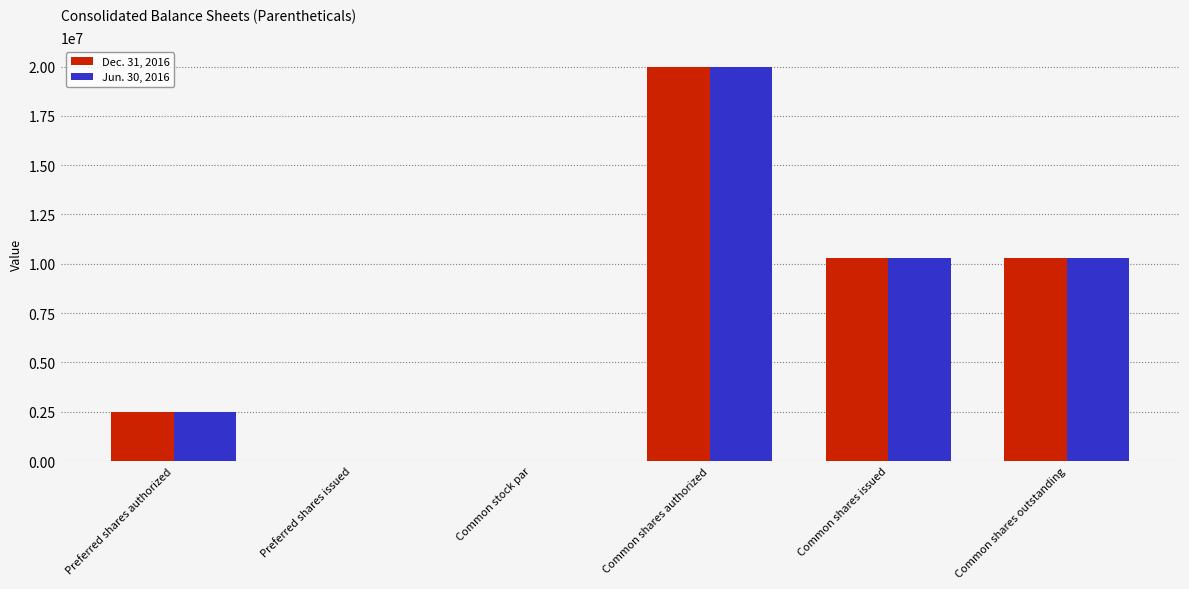

What is the sum of all Dec. 31, 2016 values?

43059614.0